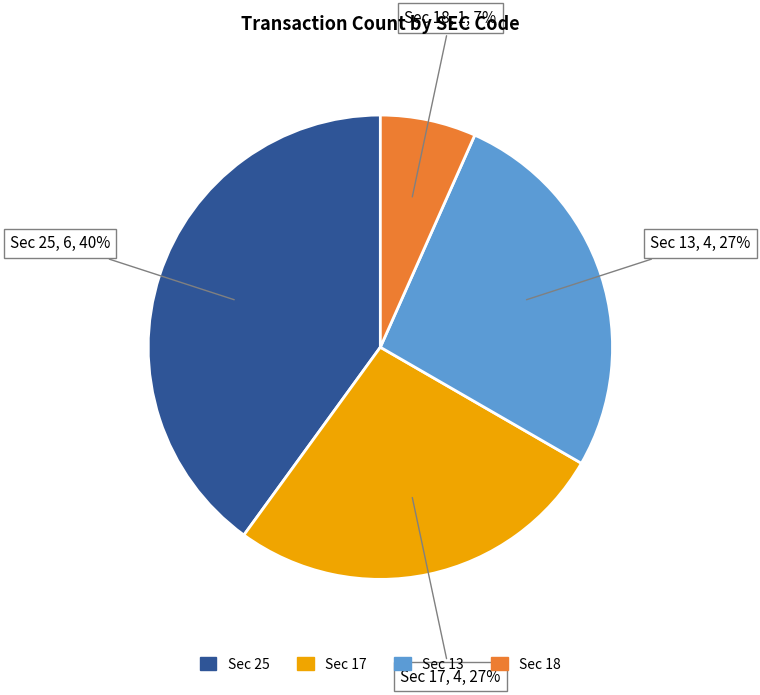

Does any single category account for the majority?

No